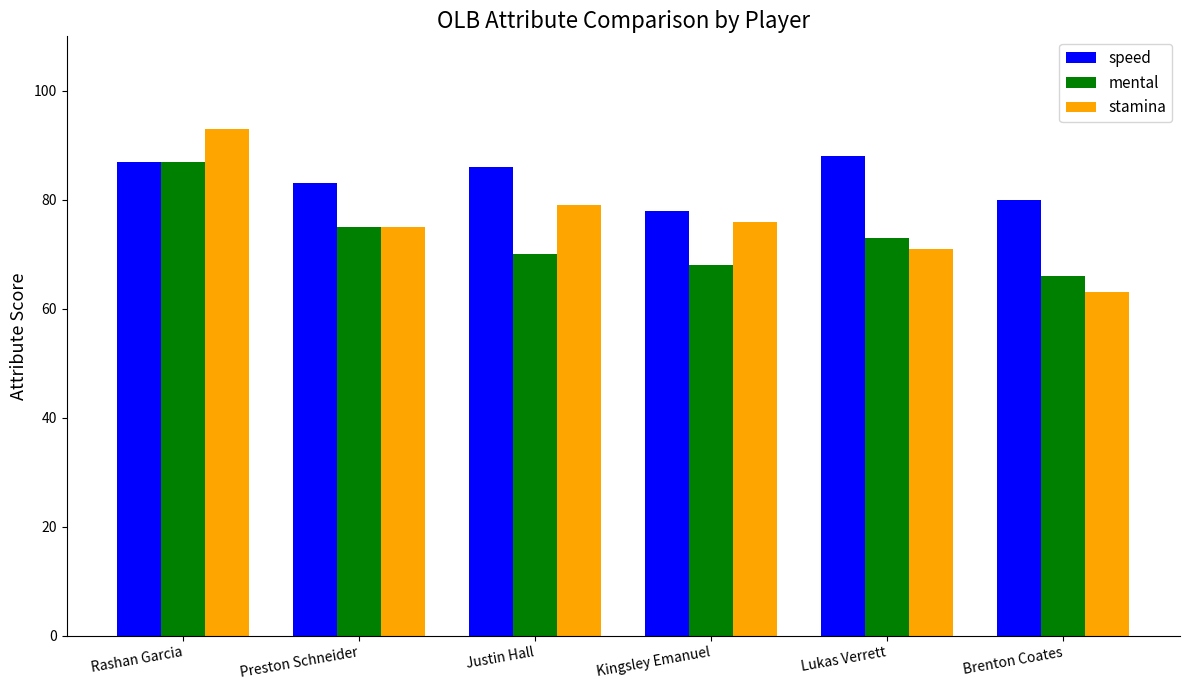

List the labels in order of stamina value, largest first.

Rashan Garcia, Justin Hall, Kingsley Emanuel, Preston Schneider, Lukas Verrett, Brenton Coates